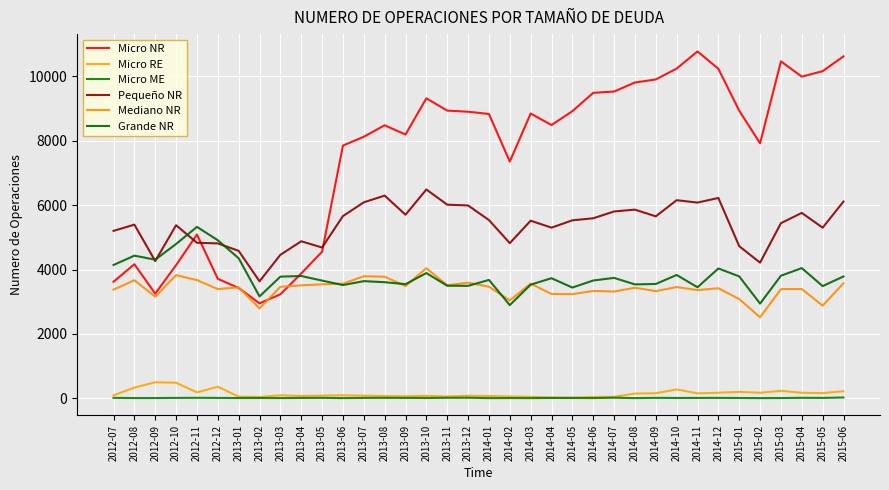

How many lines are shown in the chart?

6